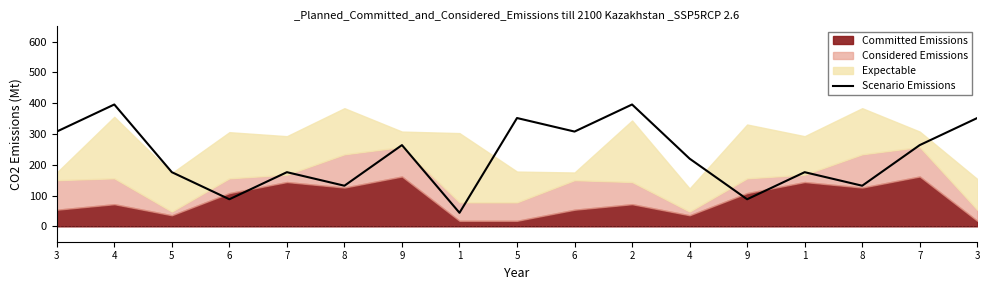

What is the sum of the values at 6 and 3?

660